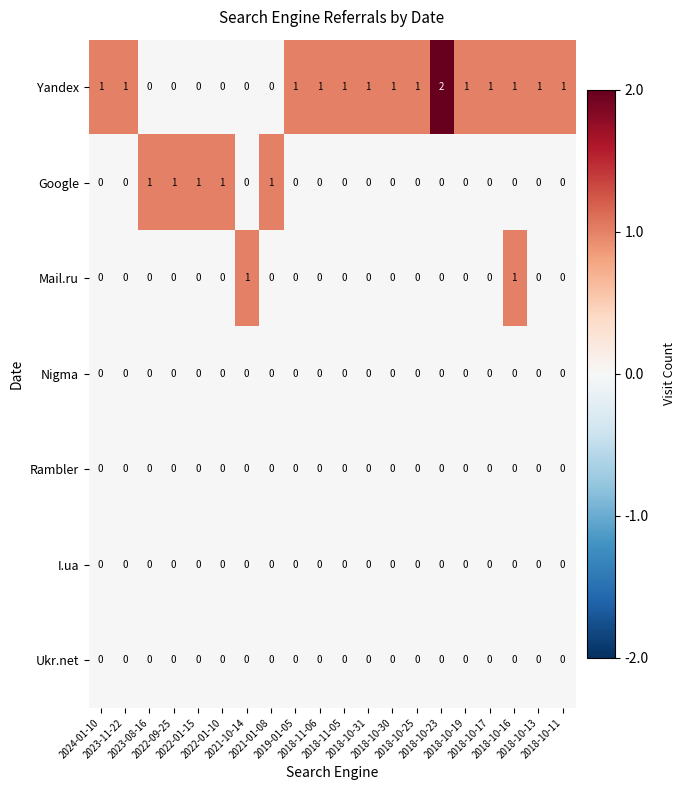

Which series has the largest range (max minus min)?

Yandex